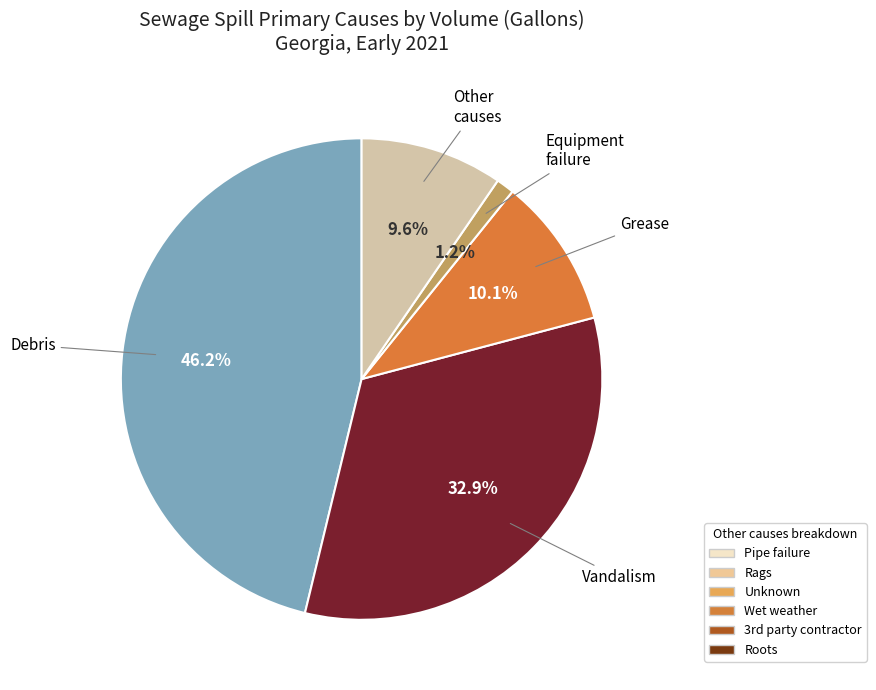

Does any single category account for the majority?

No